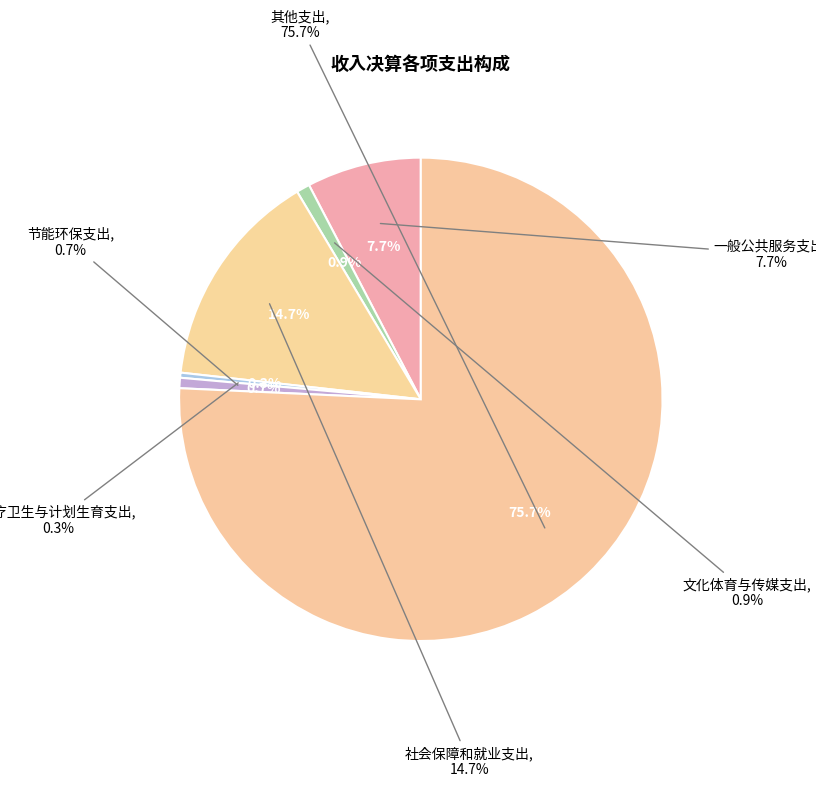

Rank the categories by value from lowest to highest.

医疗卫生与计划生育支出, 节能环保支出, 文化体育与传媒支出, 一般公共服务支出, 社会保障和就业支出, 其他支出